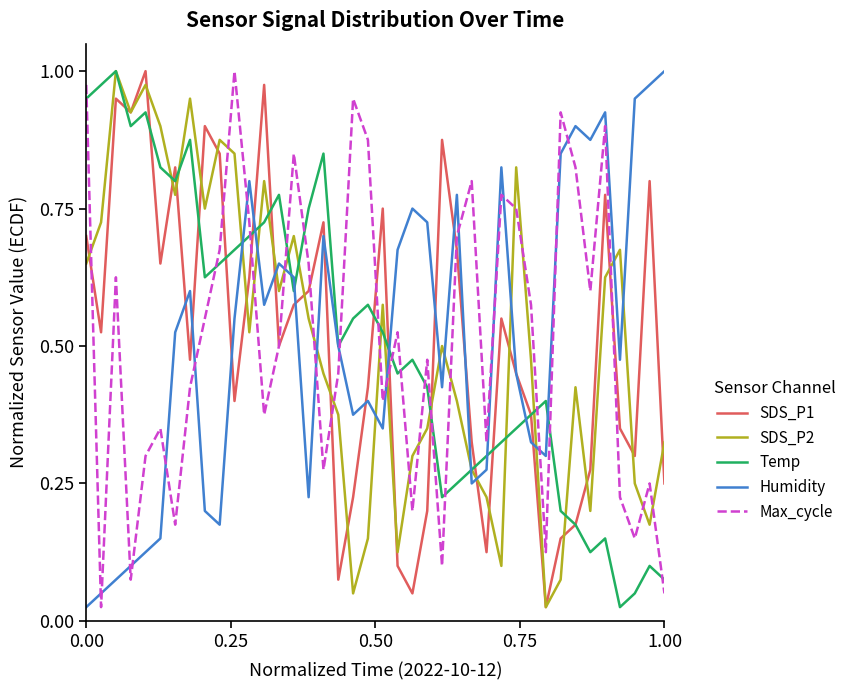

How many intersections are there between Temp and Max_cycle?

15